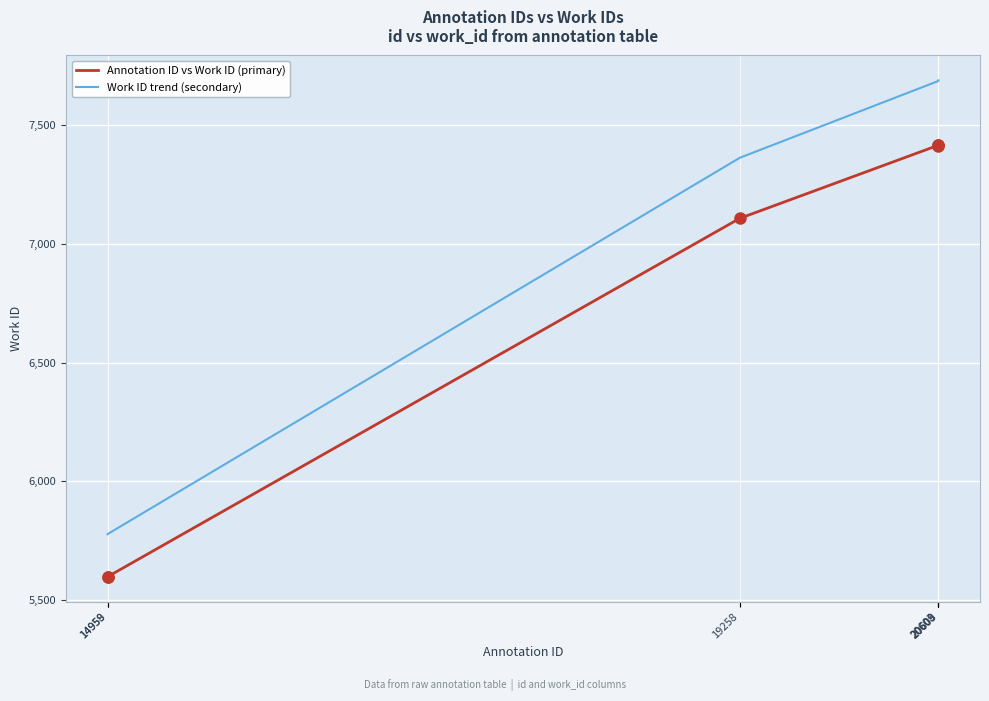

Which series has the largest total across all categories?

Work ID trend (secondary)